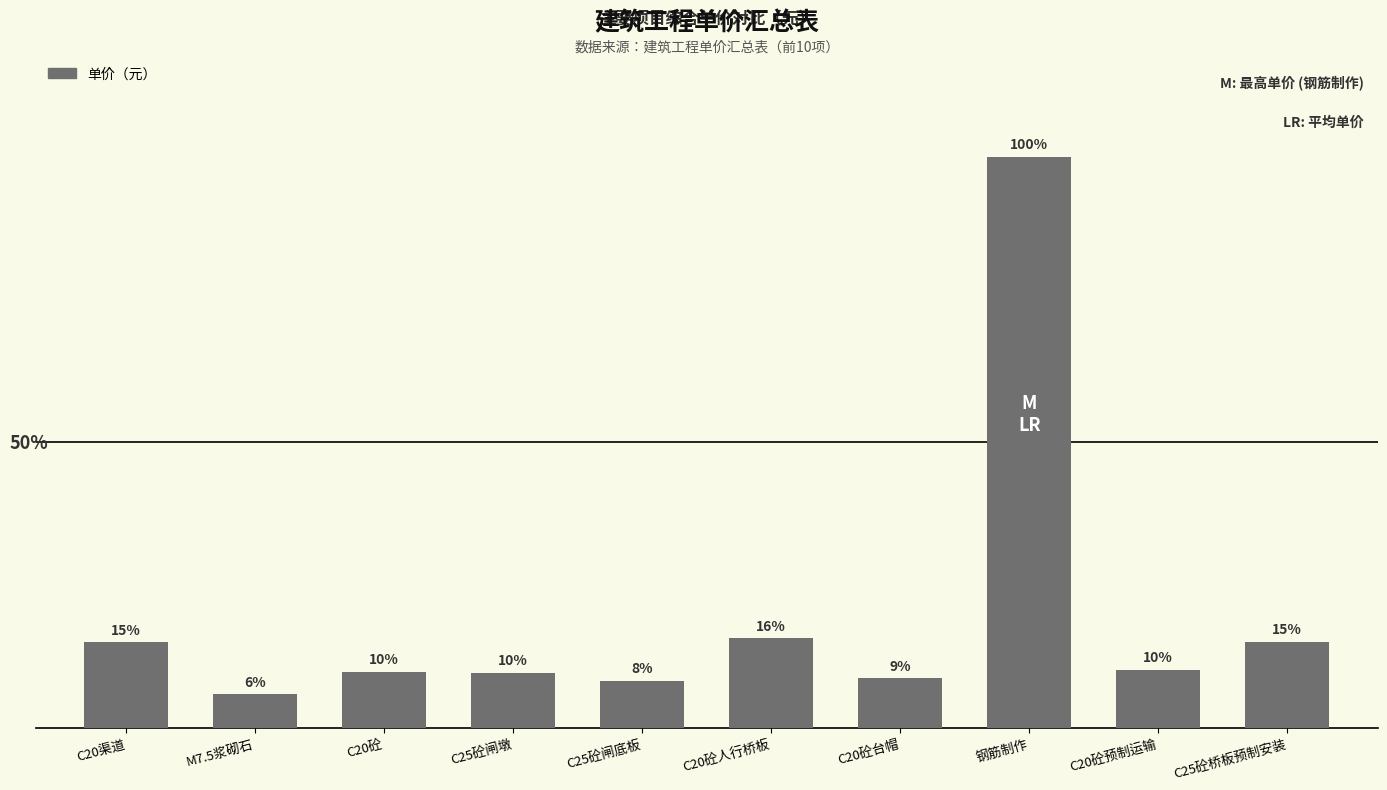

Are the bars horizontal?

No